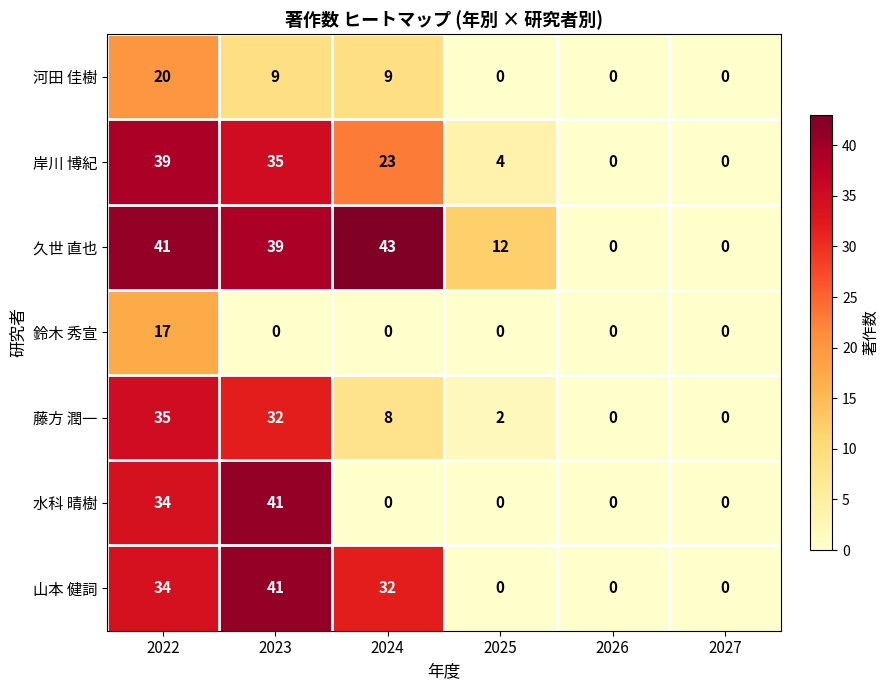

Where is 山本 健詞 nearest to the value 20?

2024